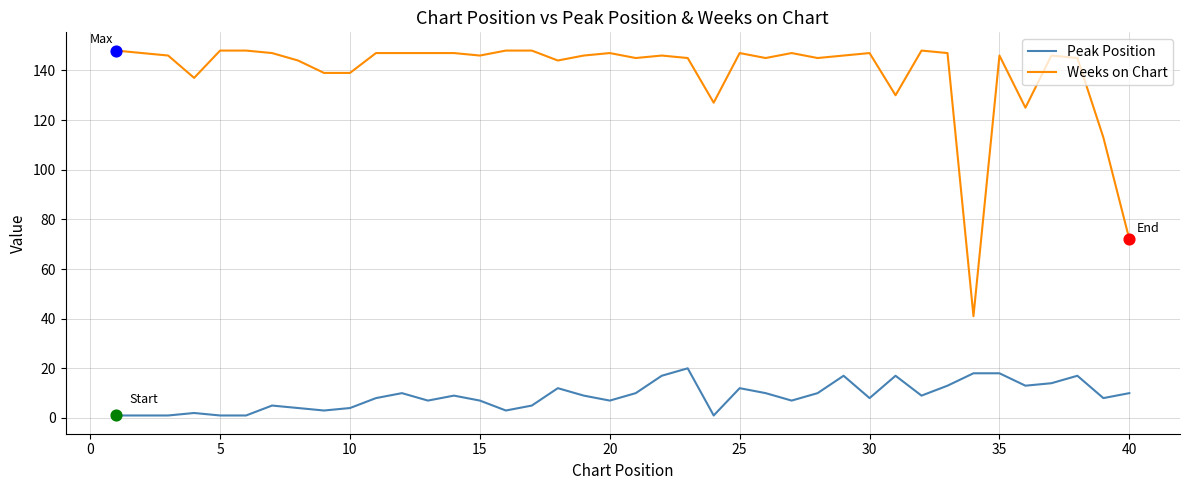

At how many categories does at least one series exceed 67?

39